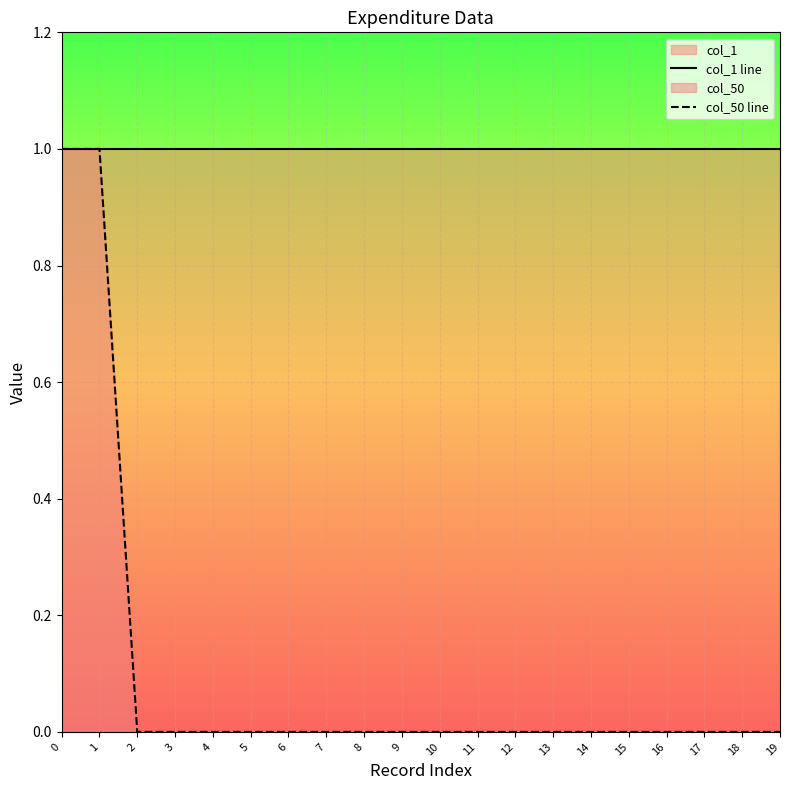

Where is col_50 line nearest to the value 0?

2